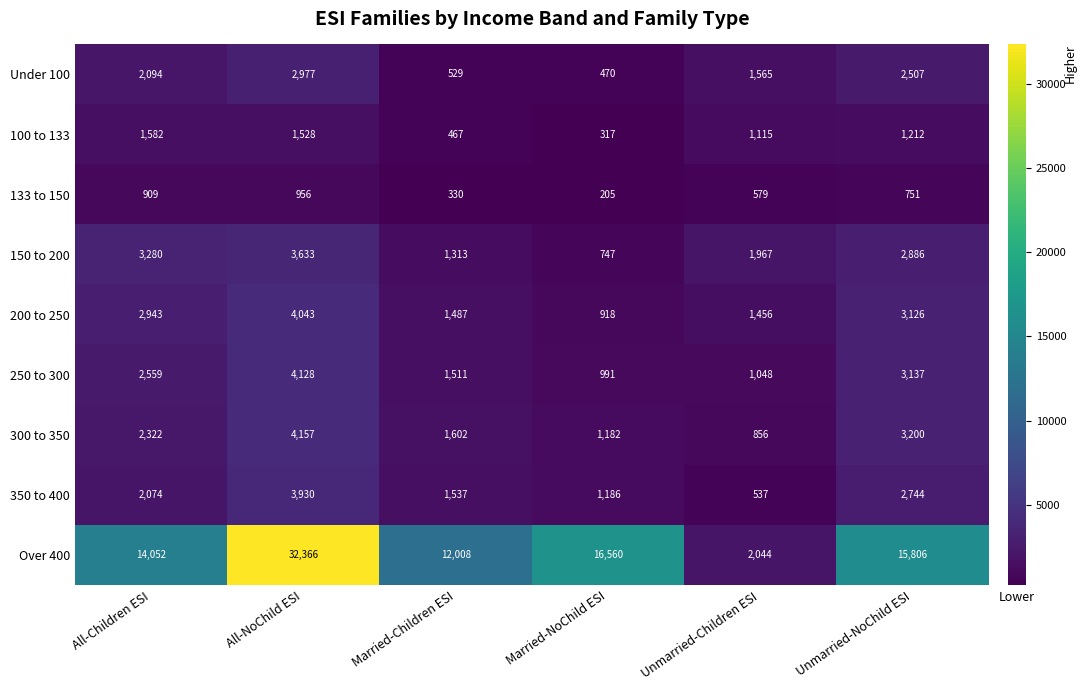

Where is 150 to 200 nearest to the value 2190?

Unmarried-Children ESI